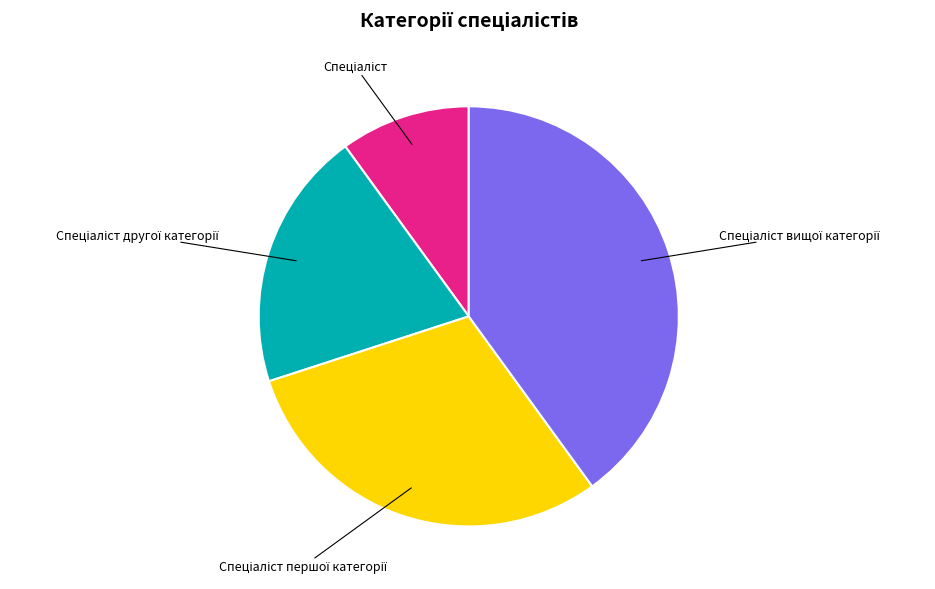

How many segments does this pie chart have?

4